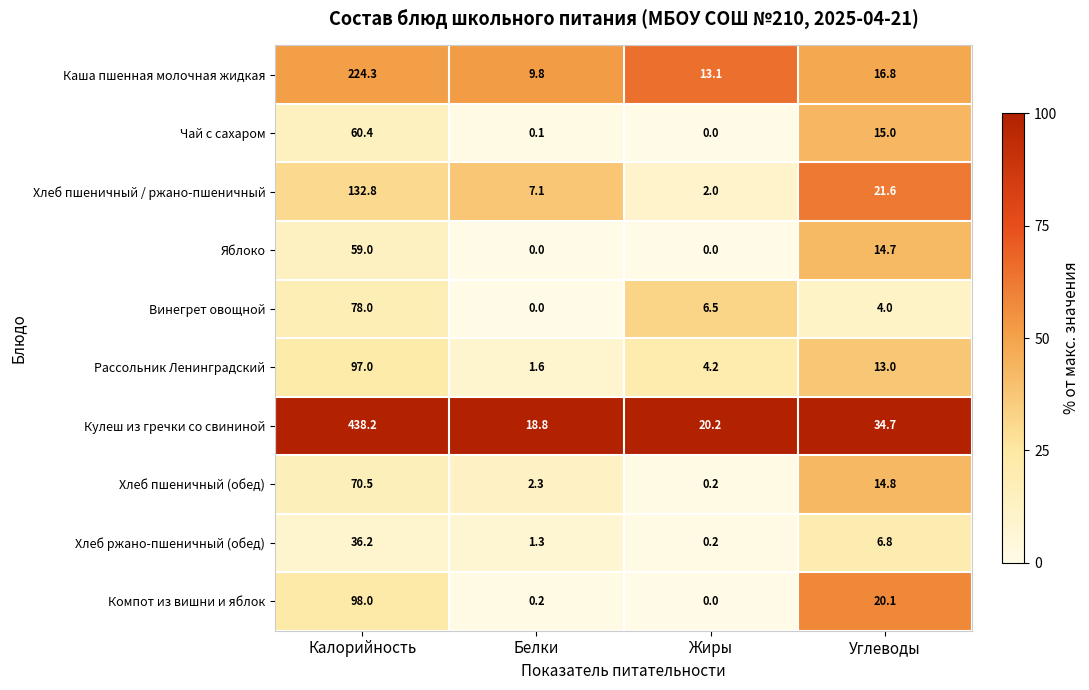

Count the number of data series in this chart.

10